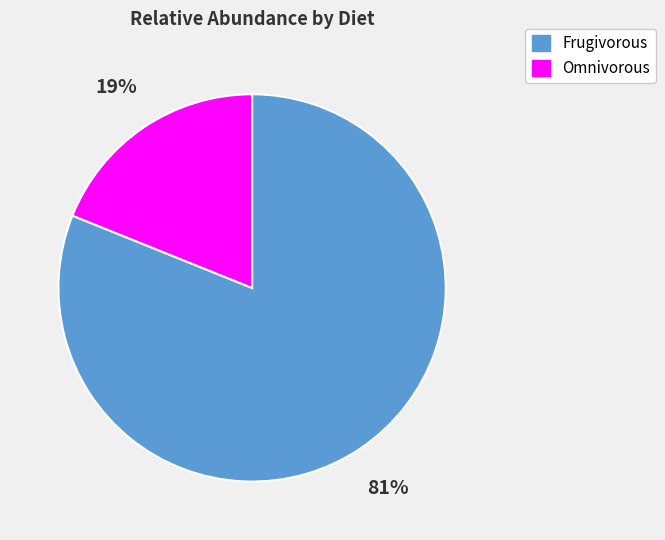

The Frugivorous slice represents 69% of the pie. True or false?

False